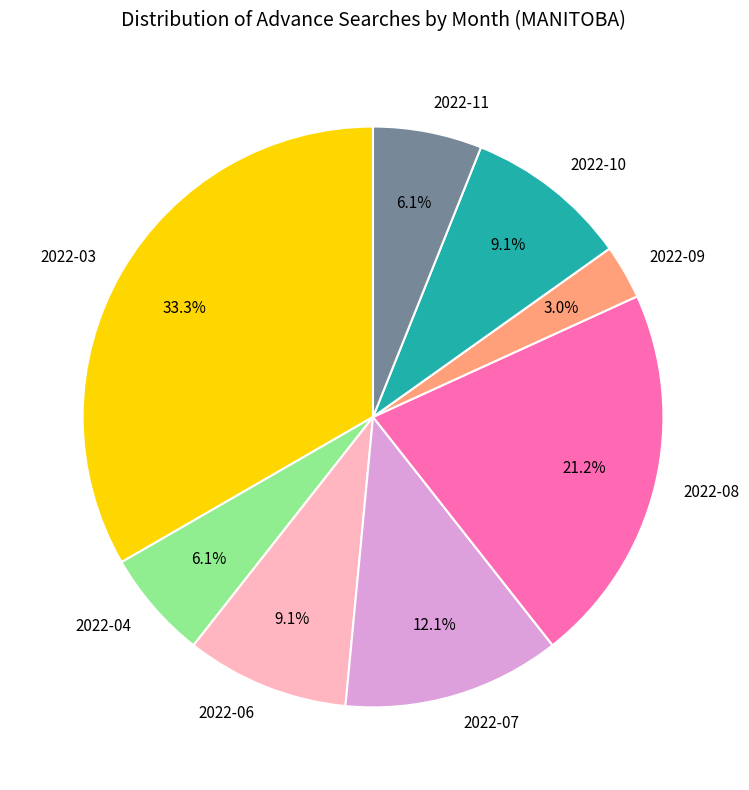

Which slice is the largest?

2022-03